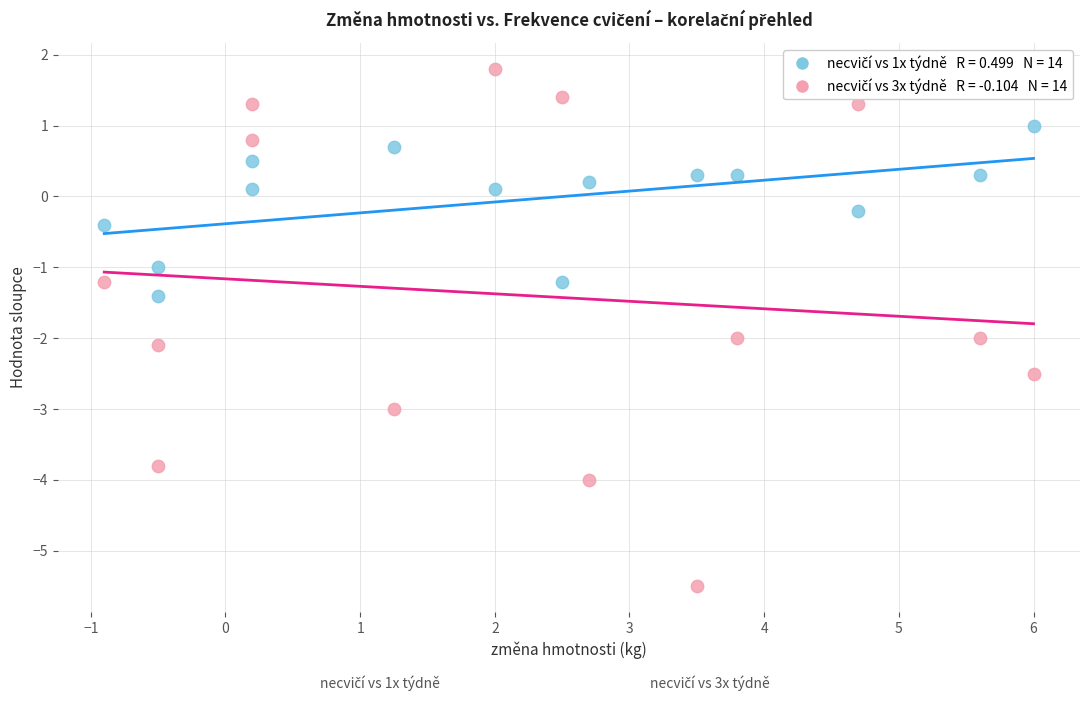

Across all data points, what is the range of Y values (max minus min)?

7.3